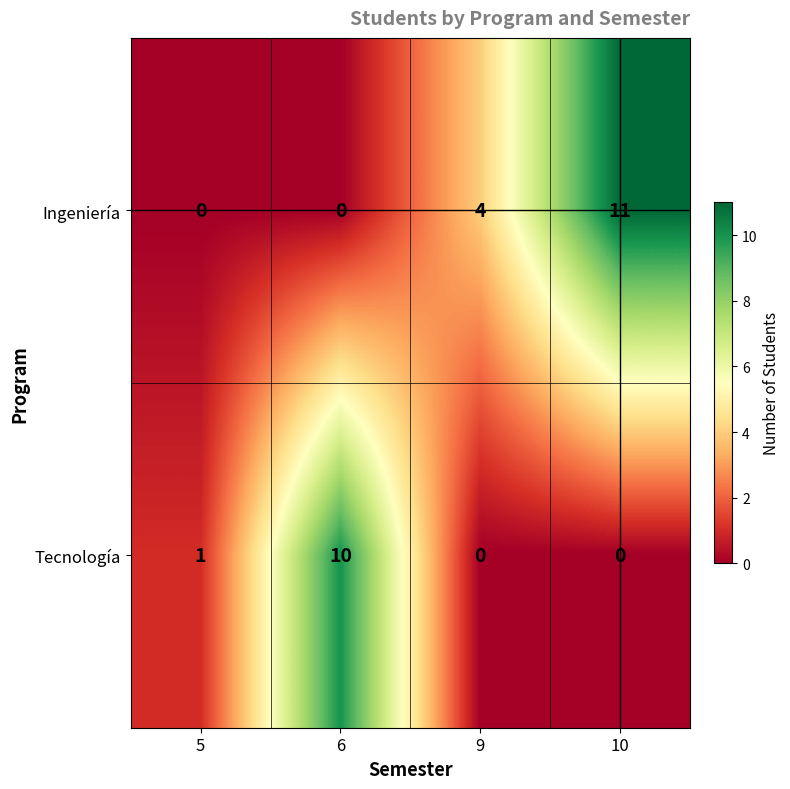

Reading left to right, list all the values displayed in this chart.

Ingeniería: 5=0	6=0	9=4	10=11
Tecnología: 5=1	6=10	9=0	10=0